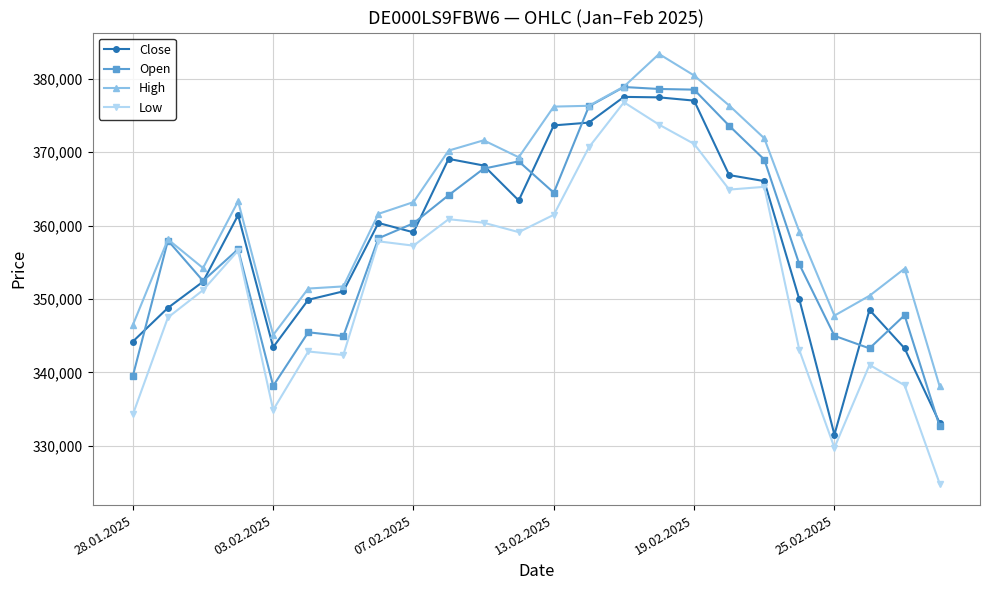

What is the value of the High point at the 22nd from the left?

350442